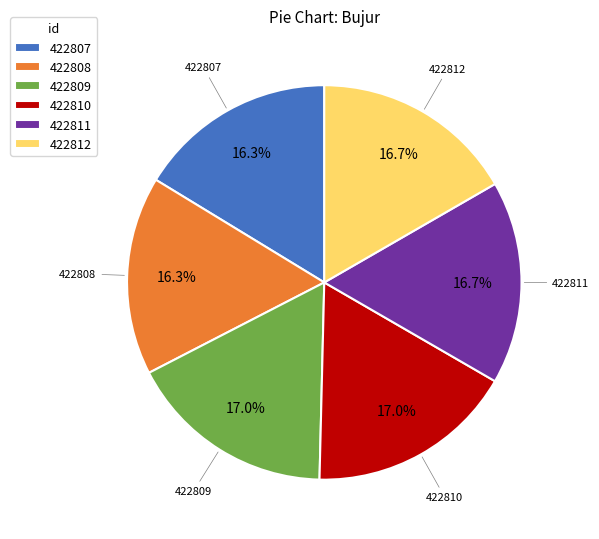

What percentage is the 422811 slice, to the nearest percent?

17%